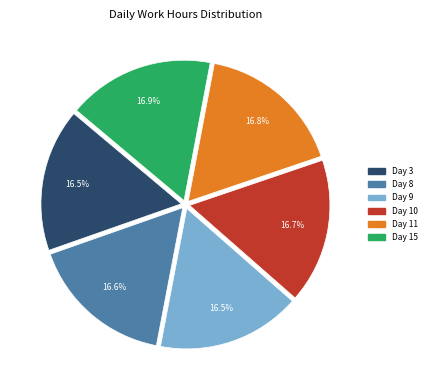

Approximately how many times larger is the value at Day 8 compared to Day 10?

1.0